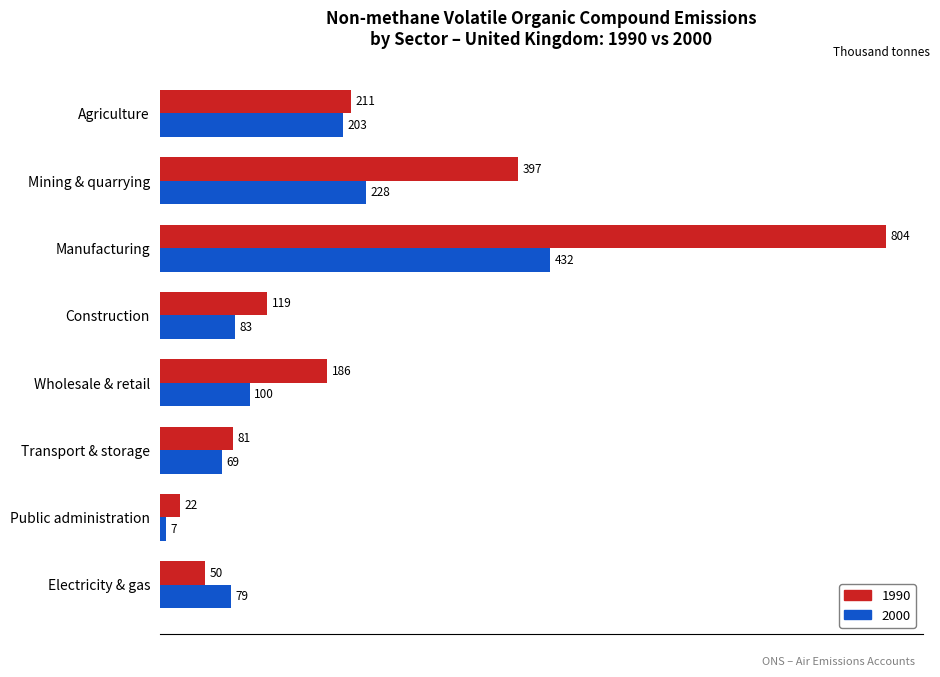

What is the sum of the 2000 values at Public administration and Mining & quarrying?

234.8